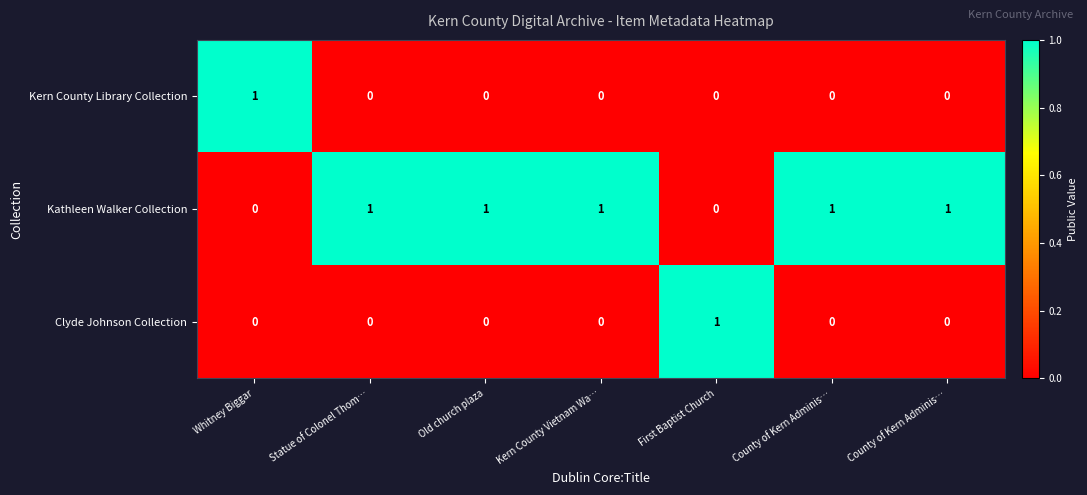

What is the spread (max minus min) of values at County of Kern Adminis…?

1